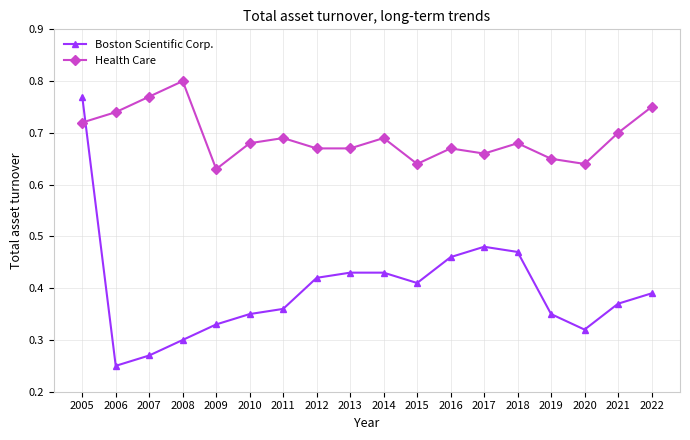

At which label does Boston Scientific Corp. reach its peak?

2005